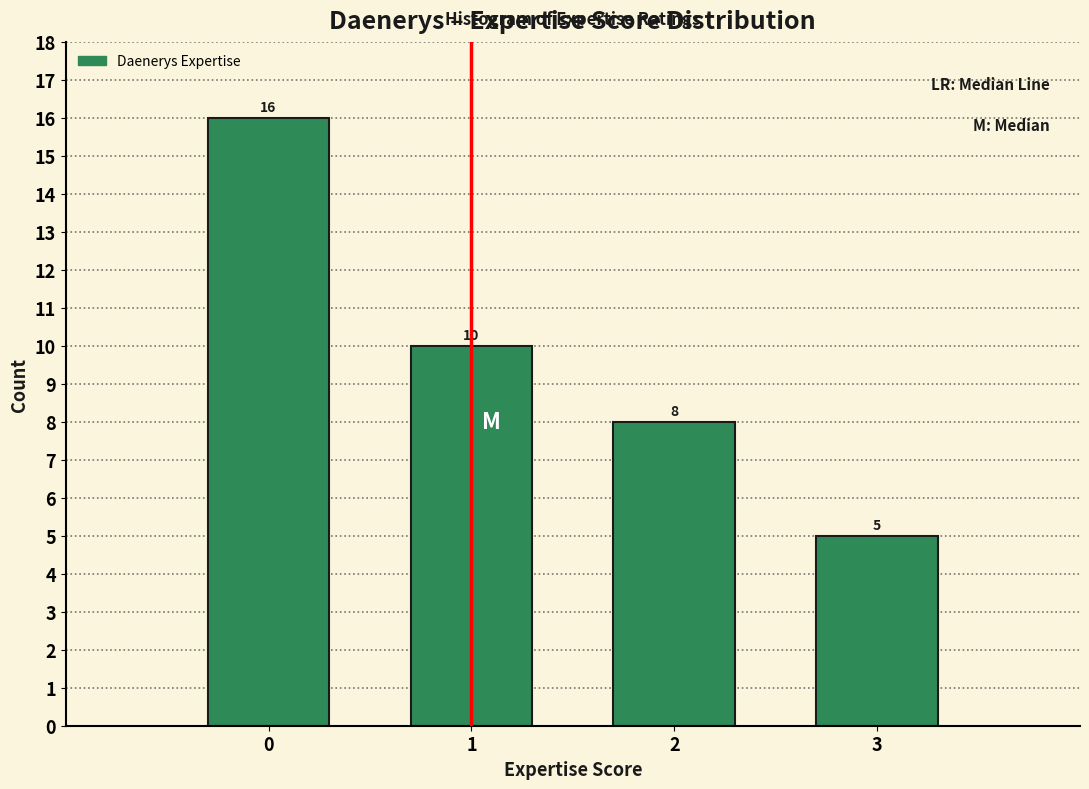

How tall is the bar that spans -0.5 to 0.5 on the x-axis?

16